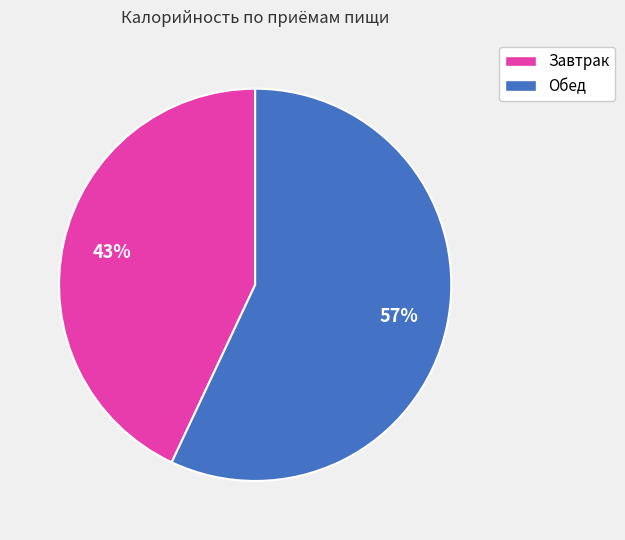

What is the ratio of the value at Обед to the value at Завтрак?

1.3